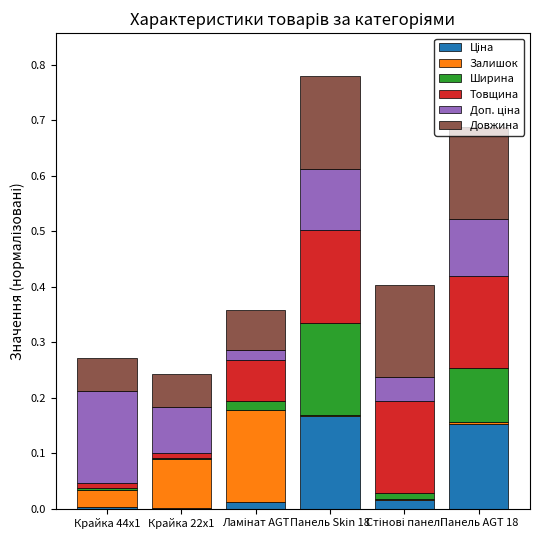

What is the label of the 1st bar from the left?

Крайка 44x1